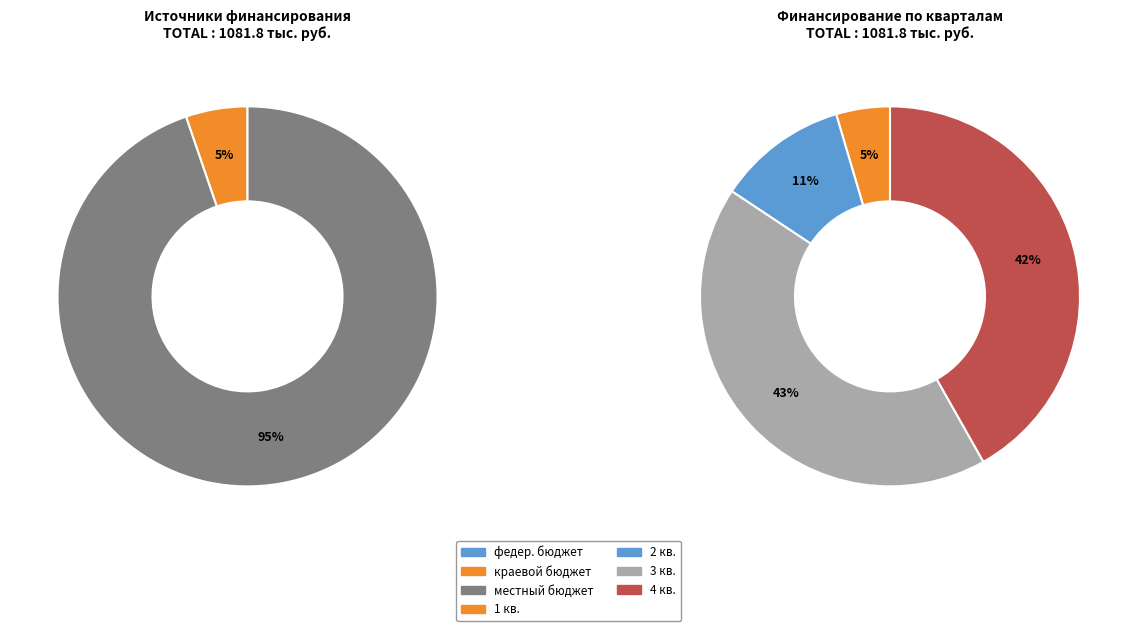

True or false: местный бюджет accounts for 41% of the total.

False